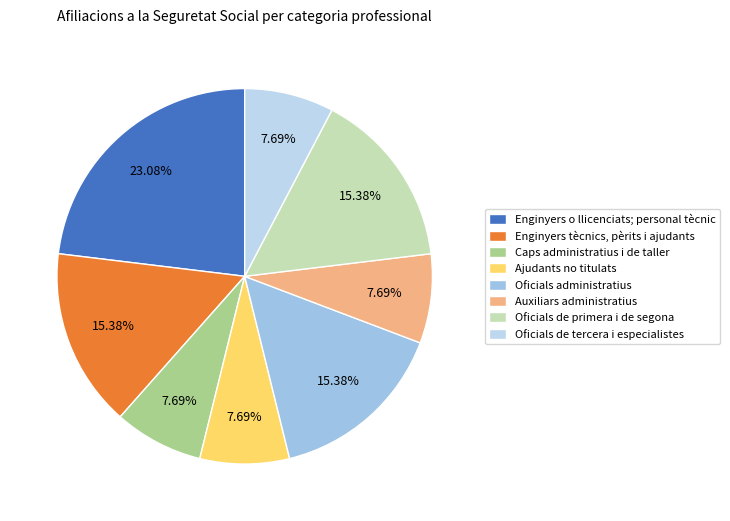

Count the number of slices in the pie.

8